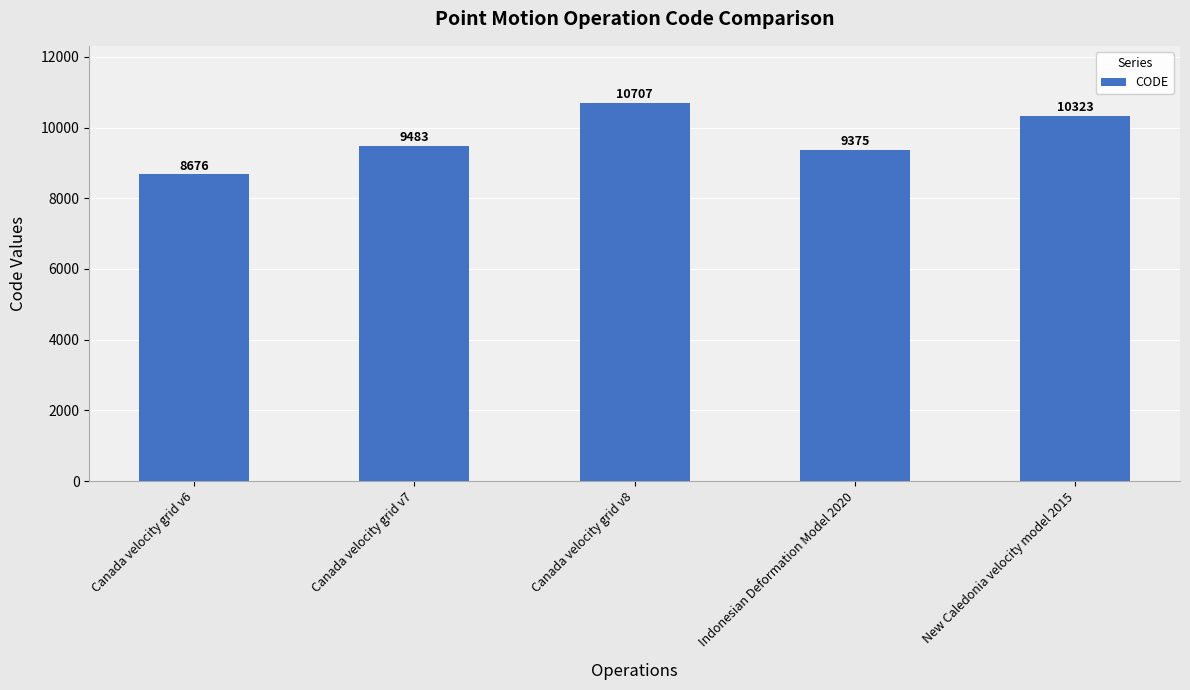

What is the change in value from Canada velocity grid v6 to New Caledonia velocity model 2015?

+1647